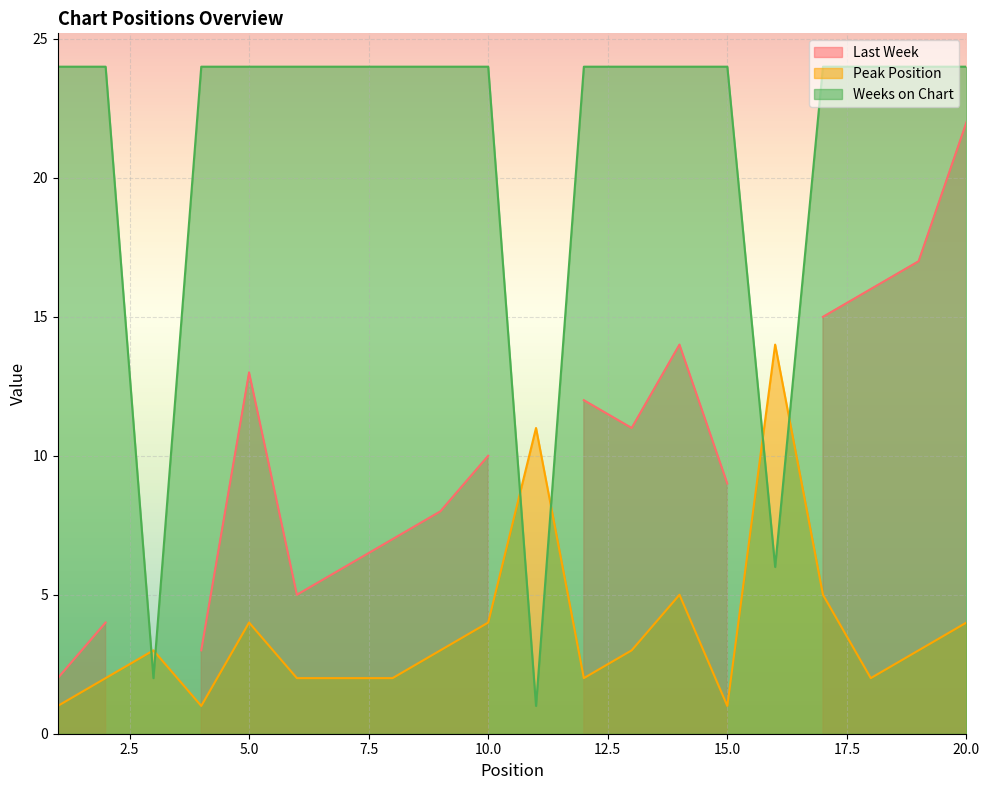

What is the highest value of the Weeks on Chart series?

24